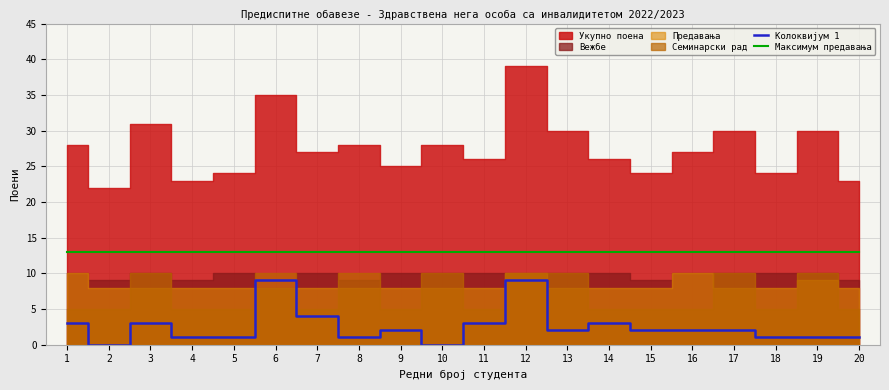

Is the value of Максимум предавања at 1 greater than the value of Колоквијум 1 at 6?

Yes